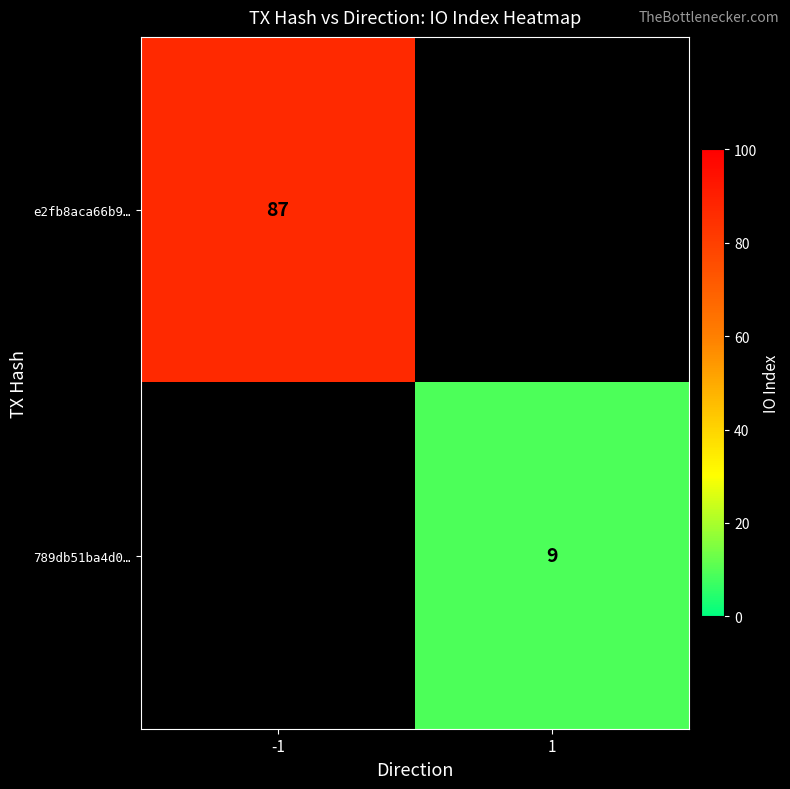

True or false: 789db51ba4d0… has a value of 12 at 1.

False